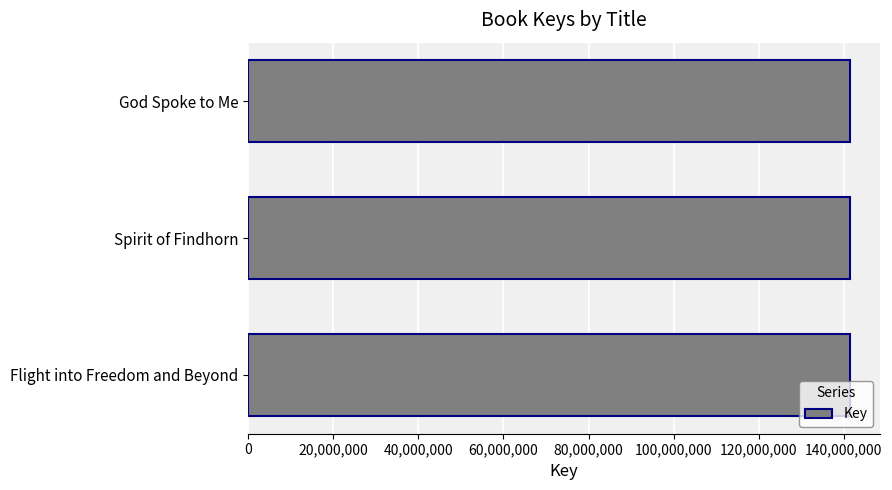

What is the minimum value shown in the chart?

141410177